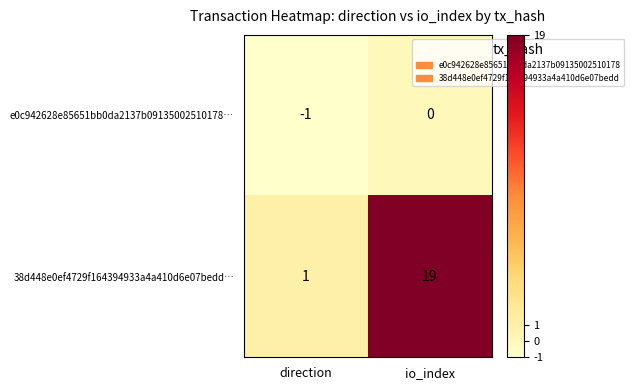

What is the difference between the maximum and minimum values in the 38d448e0ef4729f164394933a4a410d6e07bedd… series?

18